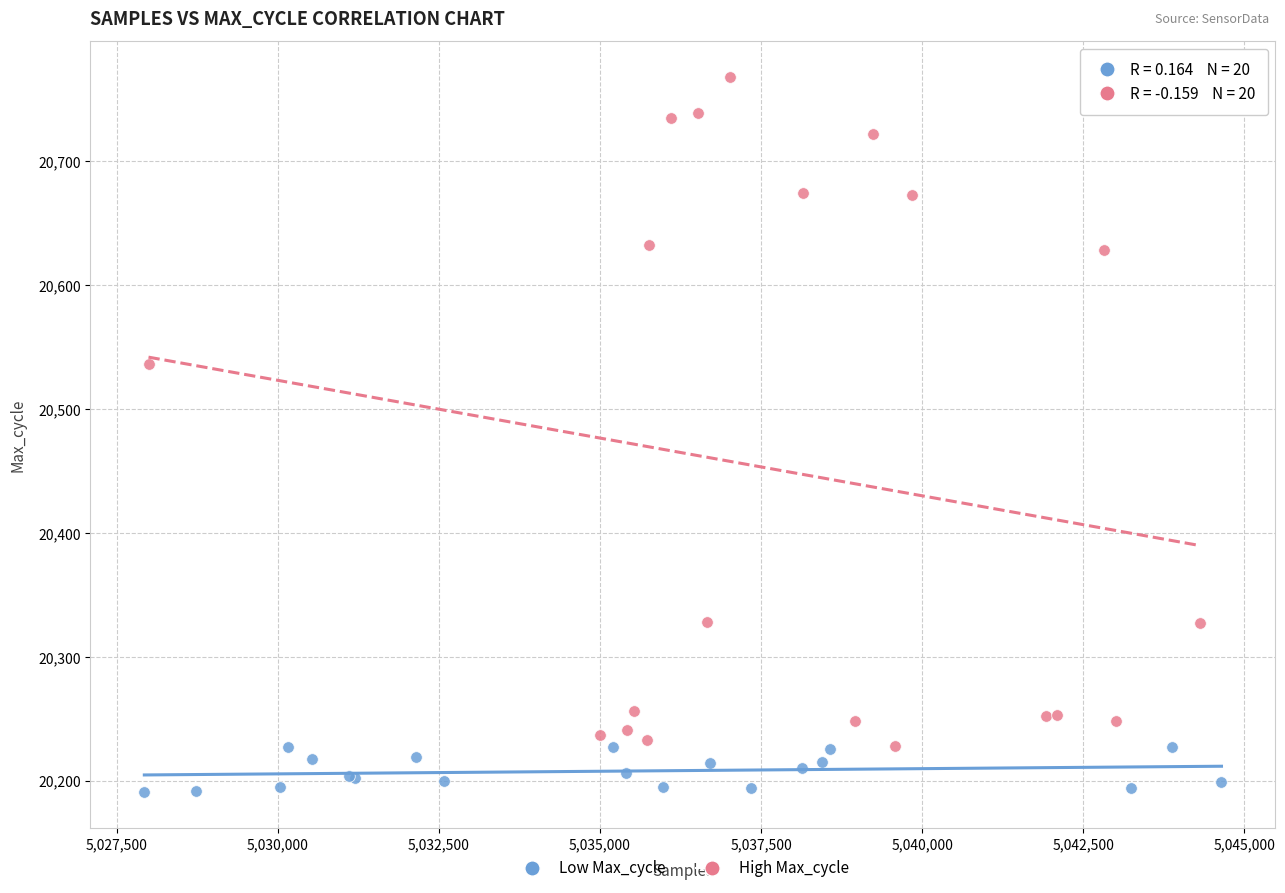

Which series contains the highest Y value?

High Max_cycle